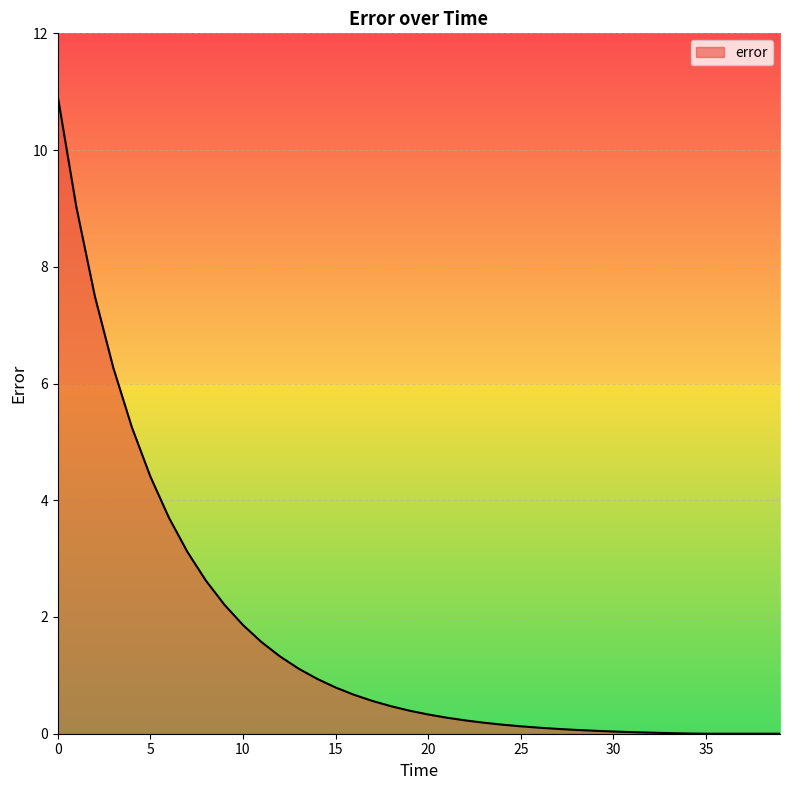

What is the greatest value displayed?

10.9